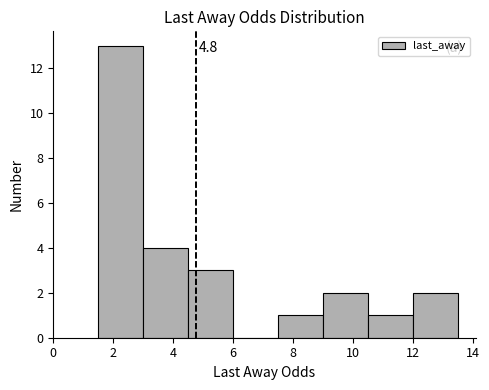

Over which range of the x-axis is the bar tallest?

1.5 to 3.0